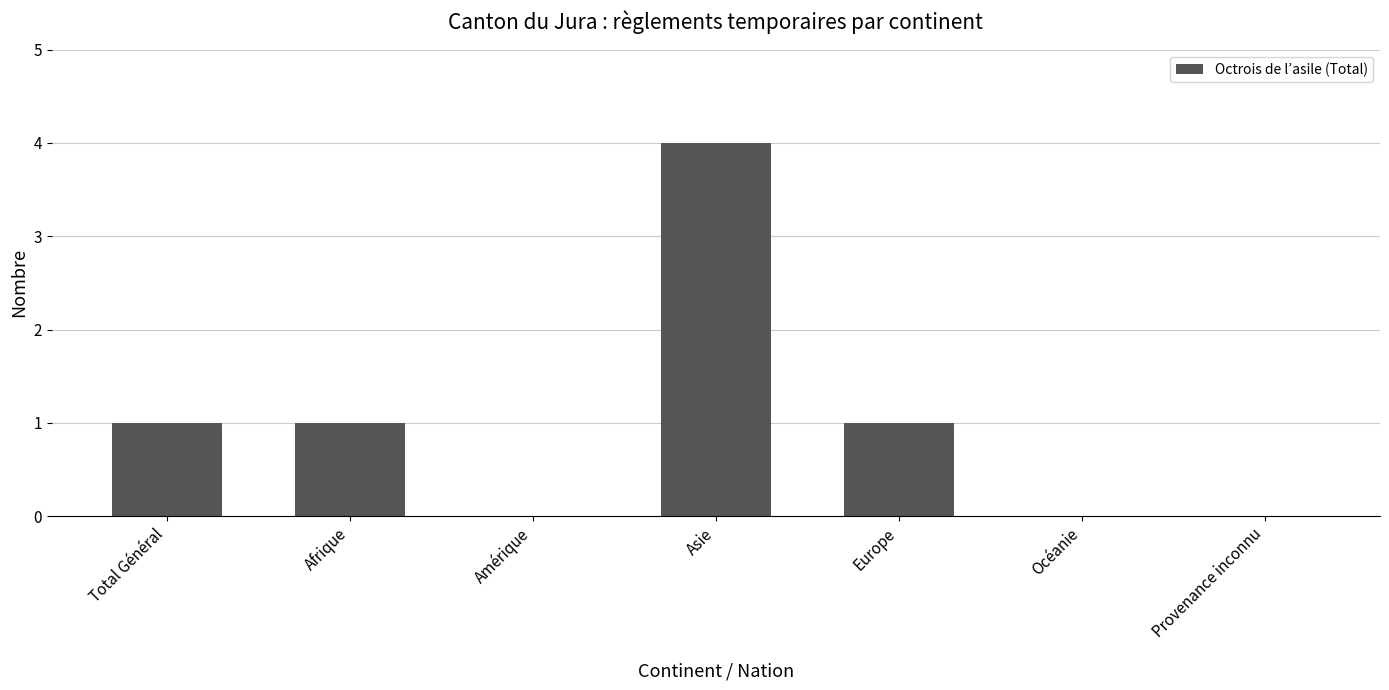

What is the sum of all values?

7